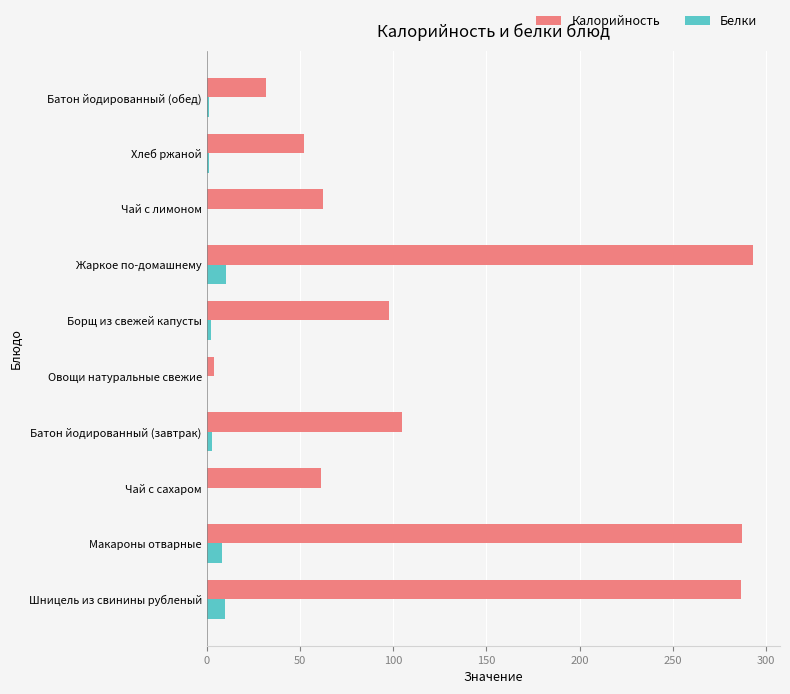

Which series has the largest total across all categories?

Калорийность